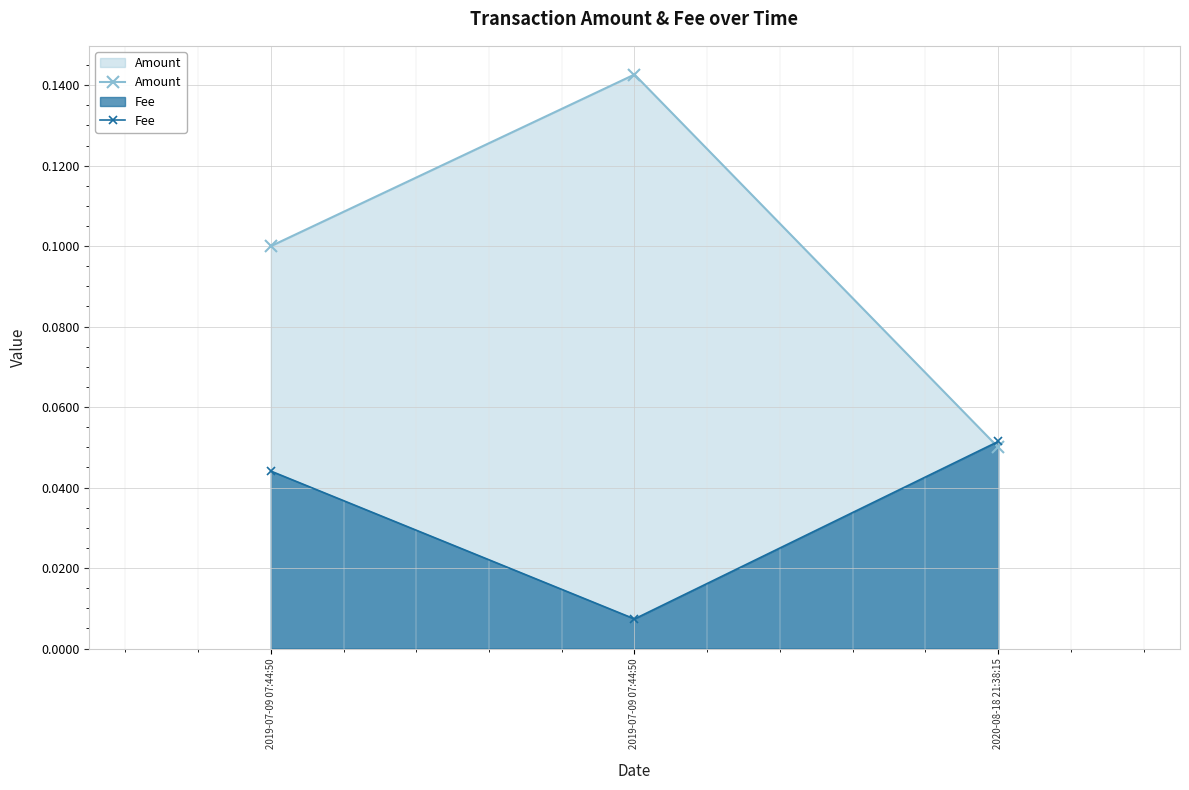

Between 2019-07-09 07:44:50 and 2019-07-09 07:44:50, which is larger?

2019-07-09 07:44:50